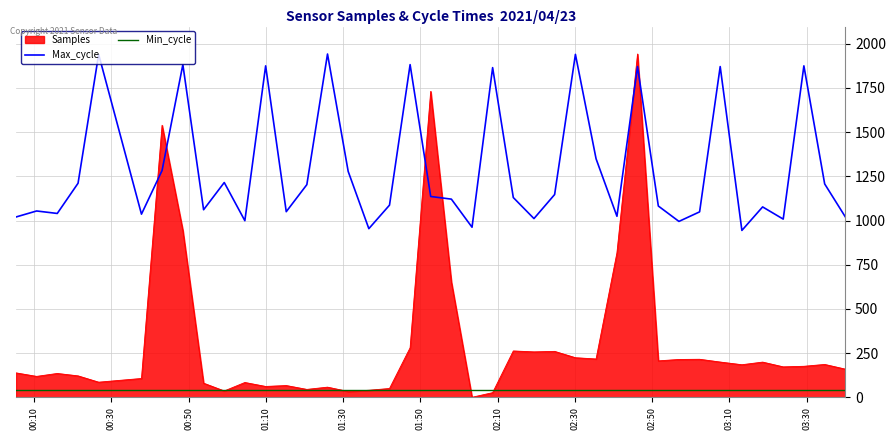

Which series has the largest total across all categories?

Max_cycle